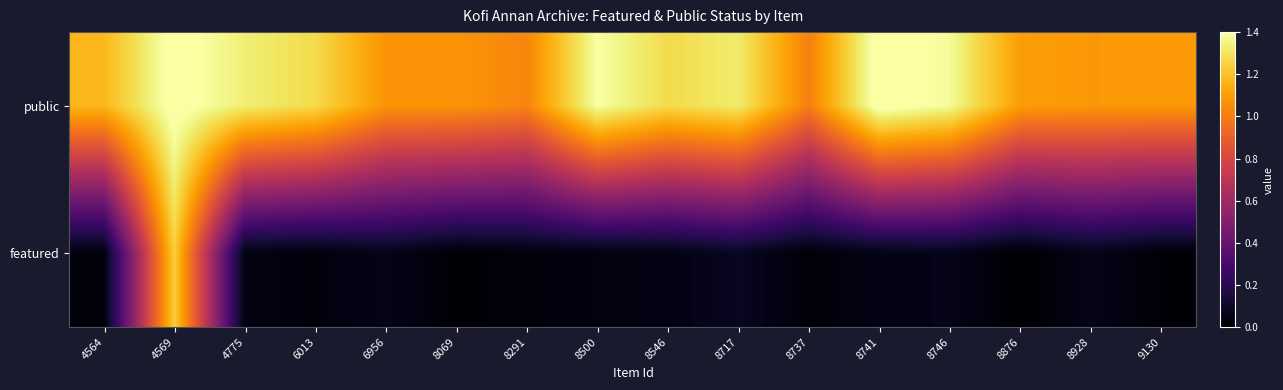

At how many categories does at least one series exceed 0?

16